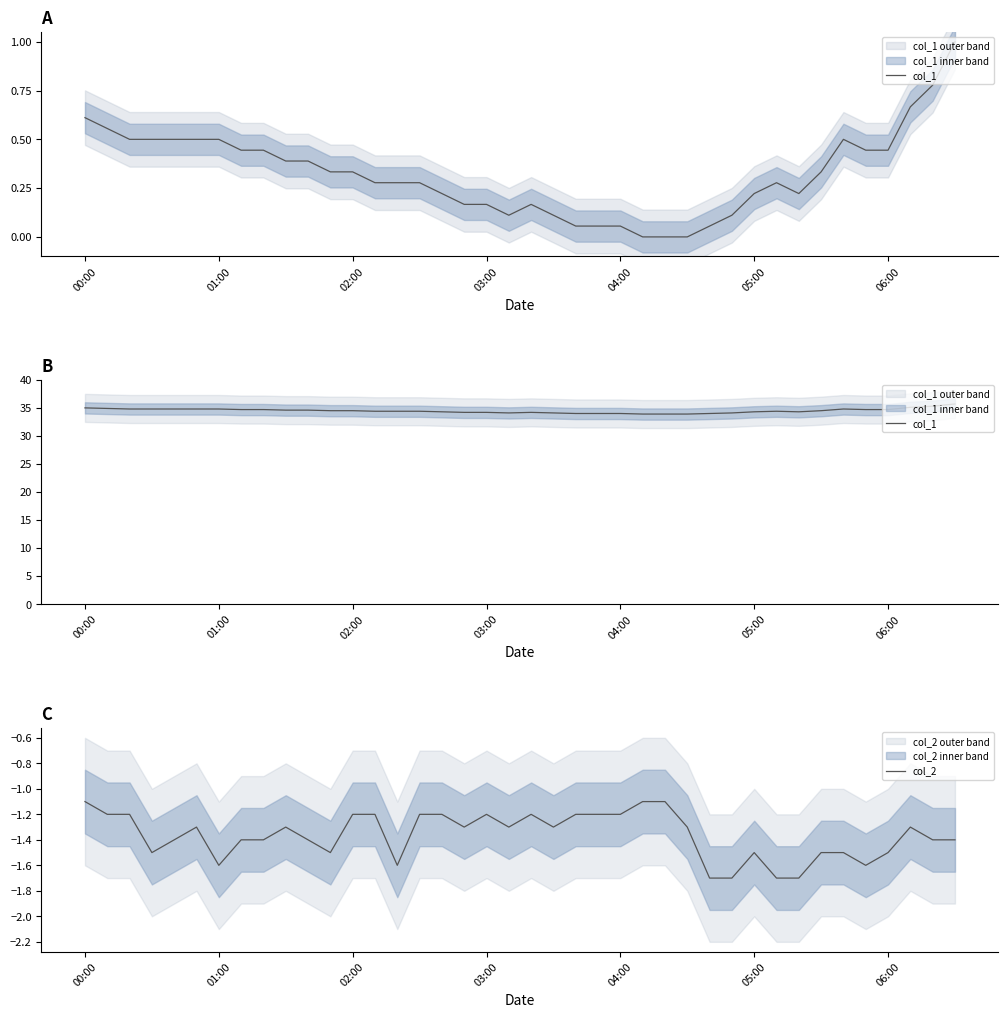

What is the lowest value of the col_2 series?

-1.7